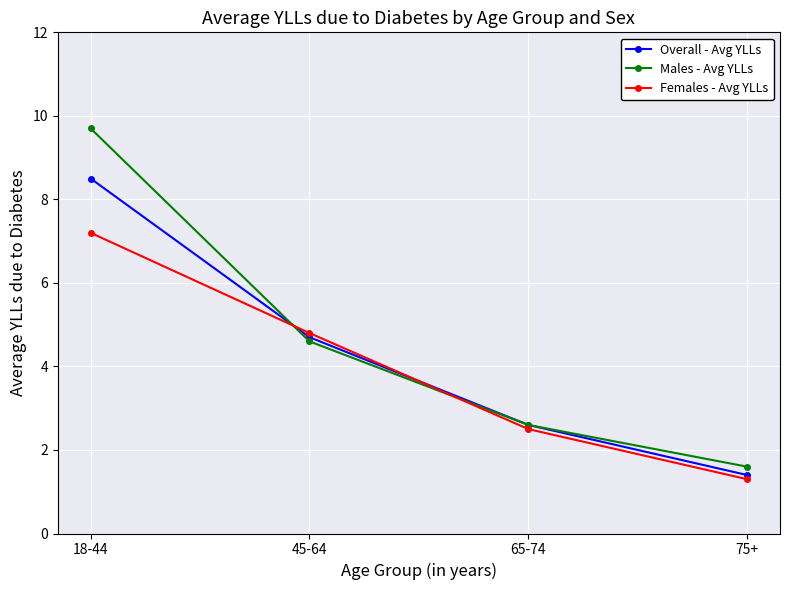

What is the sum of the Overall - Avg YLLs values at 65-74 and 45-64?

7.3